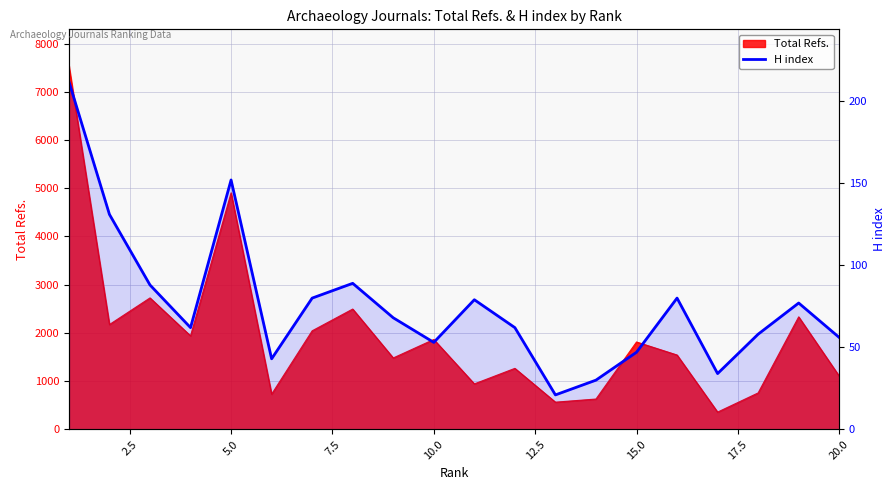

How many values are below 68?

10